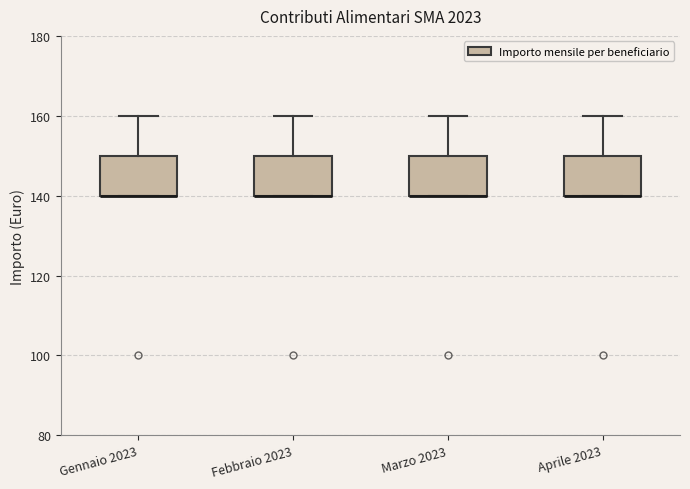

Reading left to right, read every box against the y-axis: the position of its median line, the range the box covers, and the ends of its whiskers. The values are not printed on the chart, so give them approximately, as read against the axis.

Gennaio 2023: median 140 (drawn on the box's lower edge), box 140 to 150, whiskers 140 to 160
Febbraio 2023: median 140 (drawn on the box's lower edge), box 140 to 150, whiskers 140 to 160
Marzo 2023: median 140 (drawn on the box's lower edge), box 140 to 150, whiskers 140 to 160
Aprile 2023: median 140 (drawn on the box's lower edge), box 140 to 150, whiskers 140 to 160